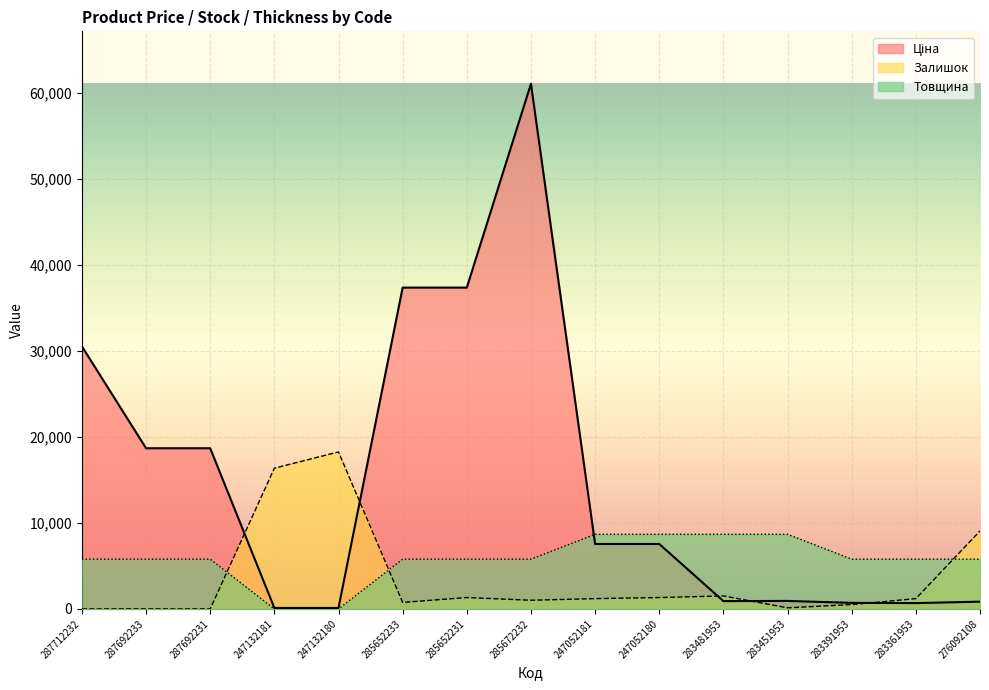

Is it true that Товщина equals 0.0 at 247132180?

True